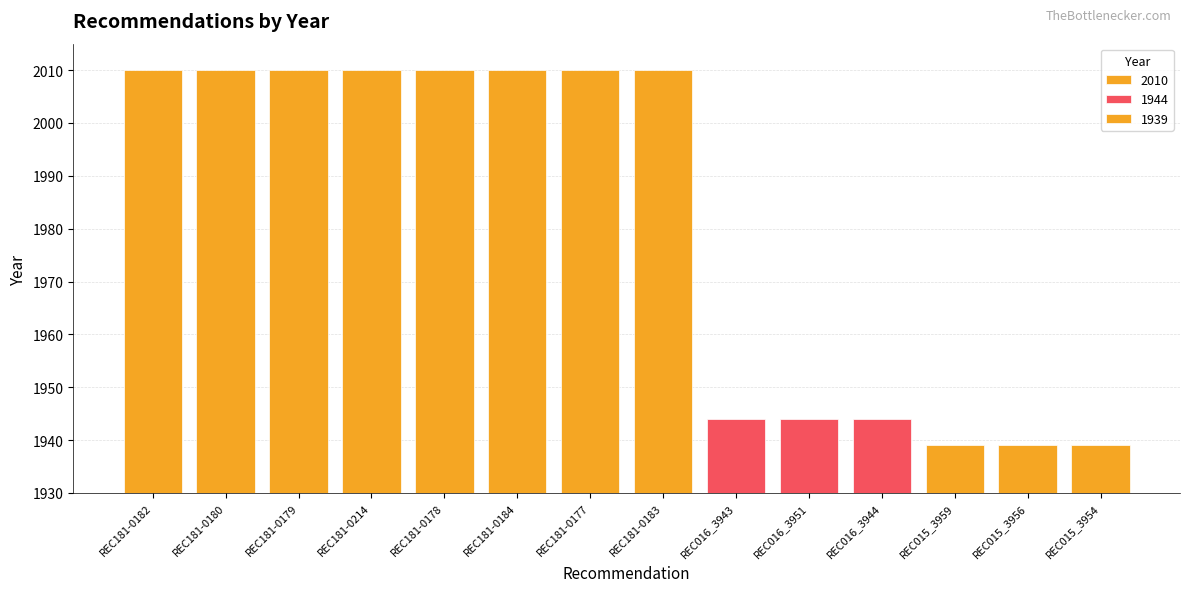

What is the ratio of the value at REC016_3951 to the value at REC181-0178?

1.0